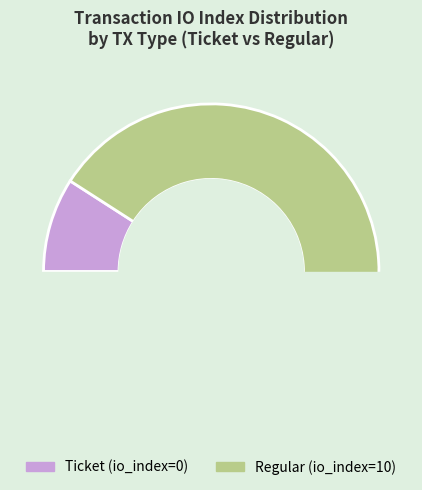

Does any single category account for the majority?

Yes